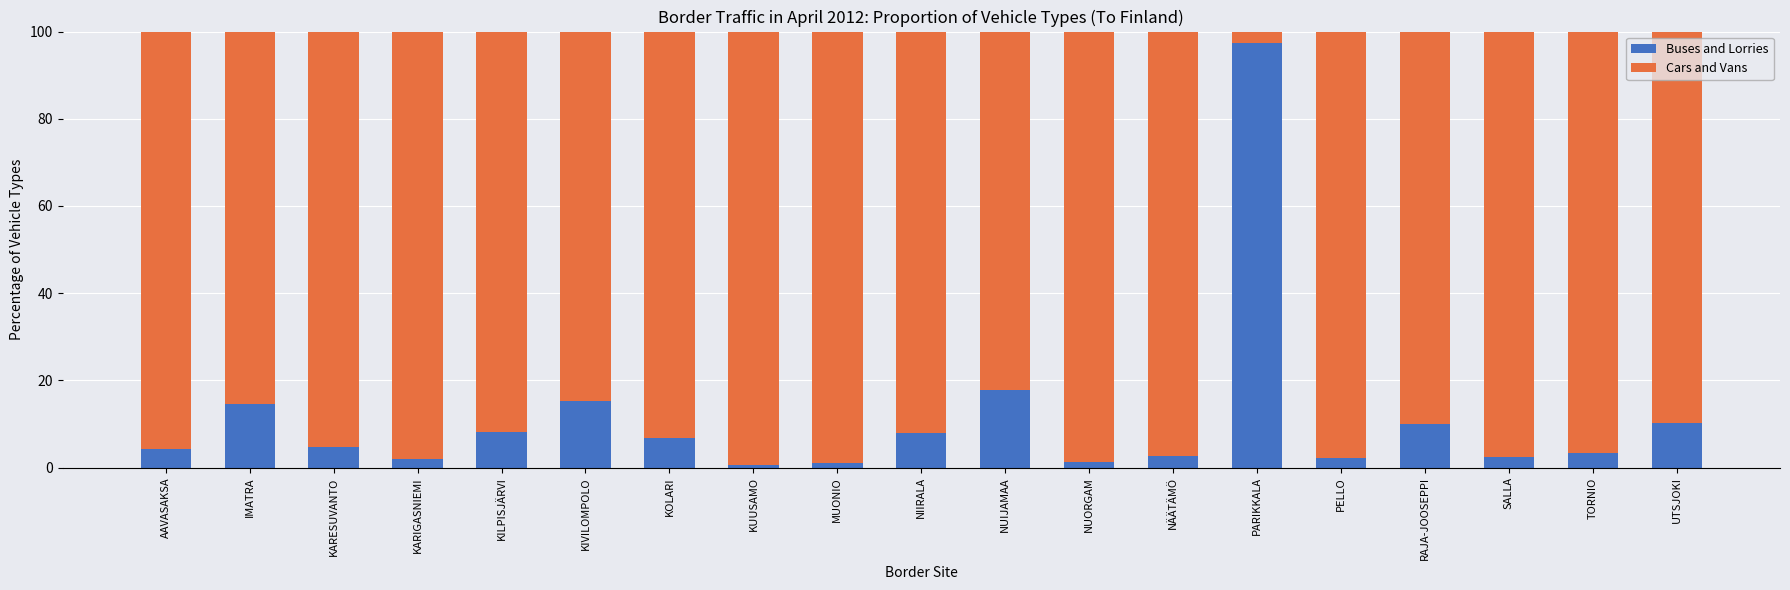

The Buses and Lorries series shows 1.1 at MUONIO. True or false?

True